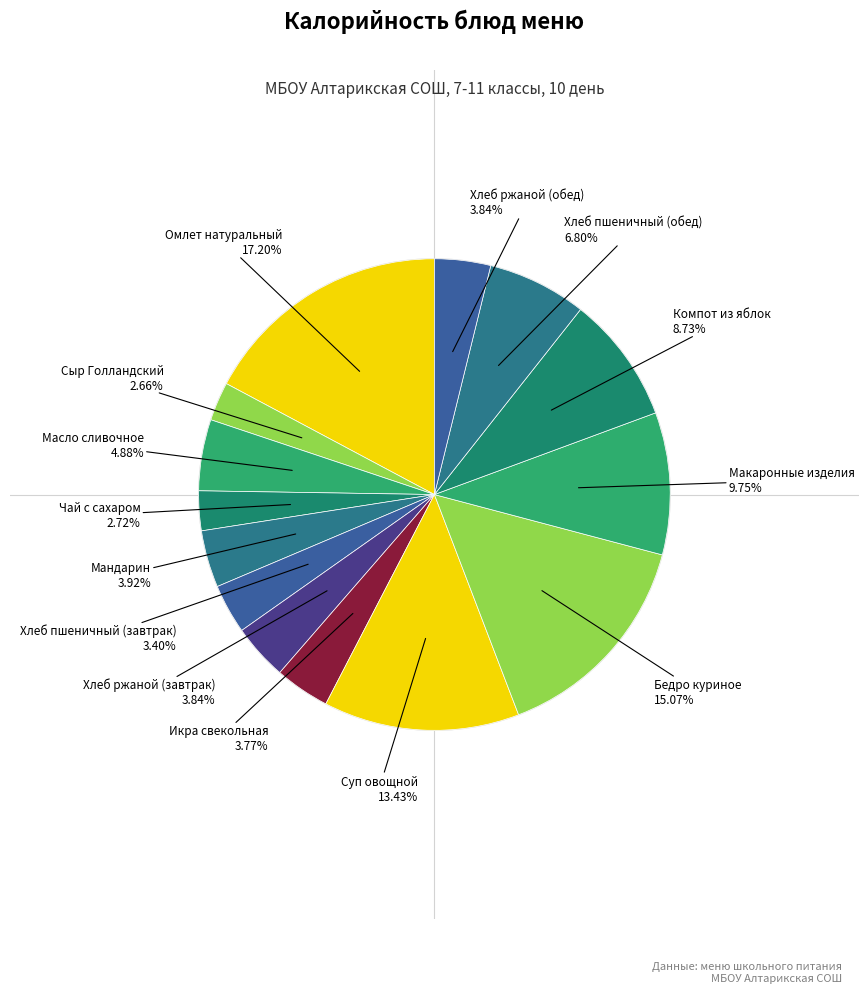

Count the number of slices in the pie.

14